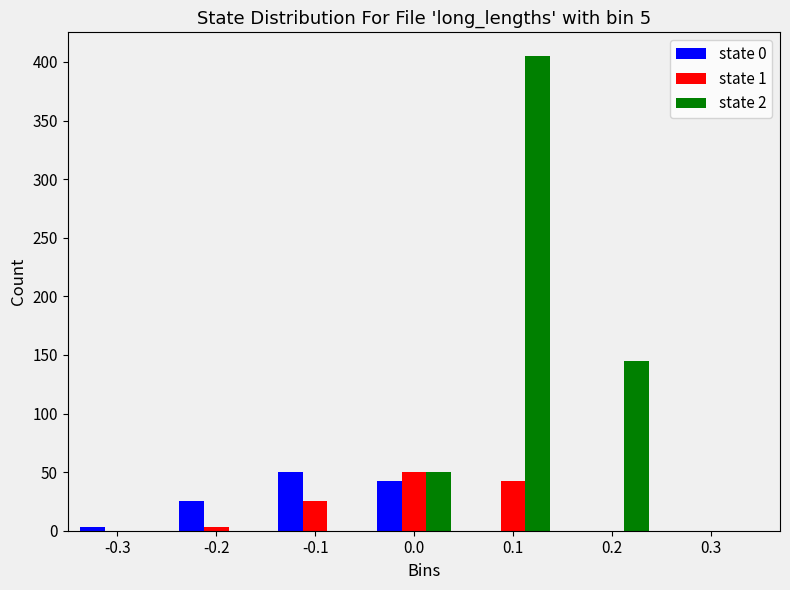

In the state 1 series, which range on the x-axis has the tallest bar?

-0.05 to 0.05